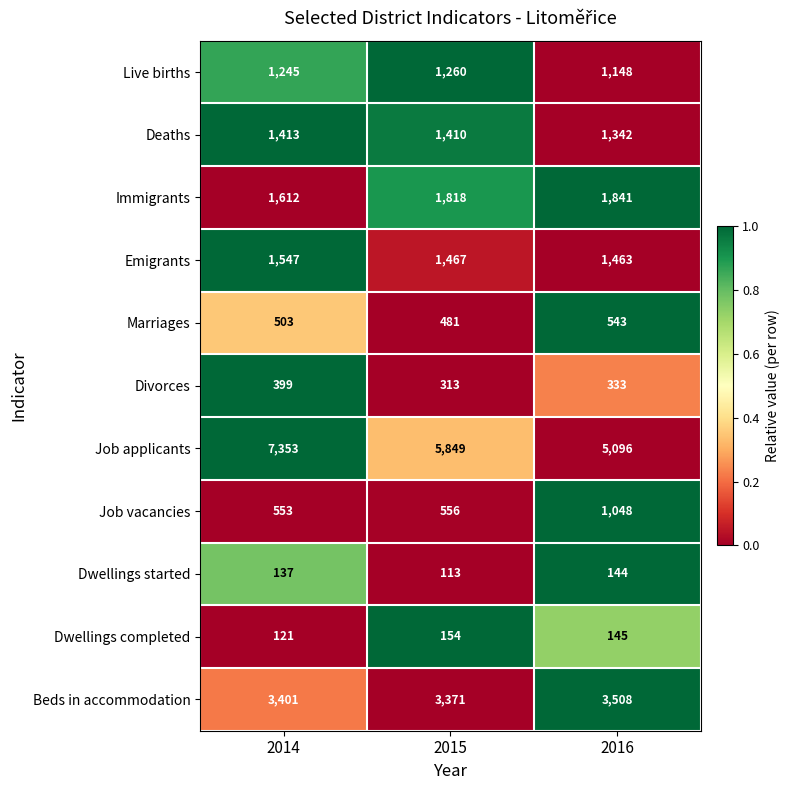

Which series has the largest range (max minus min)?

Job applicants